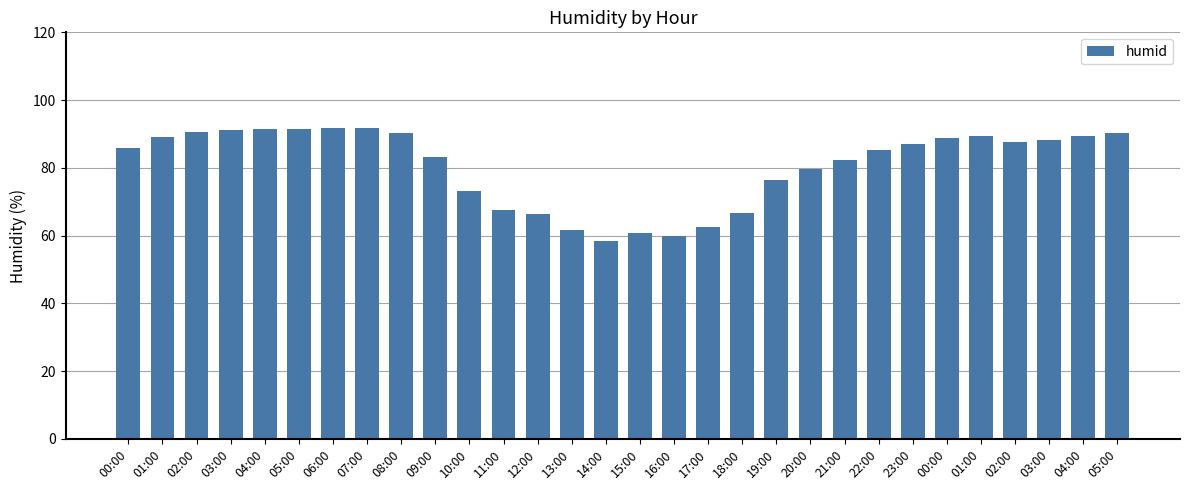

Reading right to left, transcribe all the data shown in this chart.

05:00=90.3	04:00=89.3	03:00=88.2	02:00=87.5	01:00=89.3	00:00=88.8	23:00=87.1	22:00=85.4	21:00=82.4	20:00=79.7	19:00=76.5	18:00=66.7	17:00=62.5	16:00=59.8	15:00=60.9	14:00=58.4	13:00=61.8	12:00=66.4	11:00=67.6	10:00=73.1	09:00=83.2	08:00=90.4	07:00=91.7	06:00=91.8	05:00=91.5	04:00=91.5	03:00=91.1	02:00=90.7	01:00=89.0	00:00=85.8